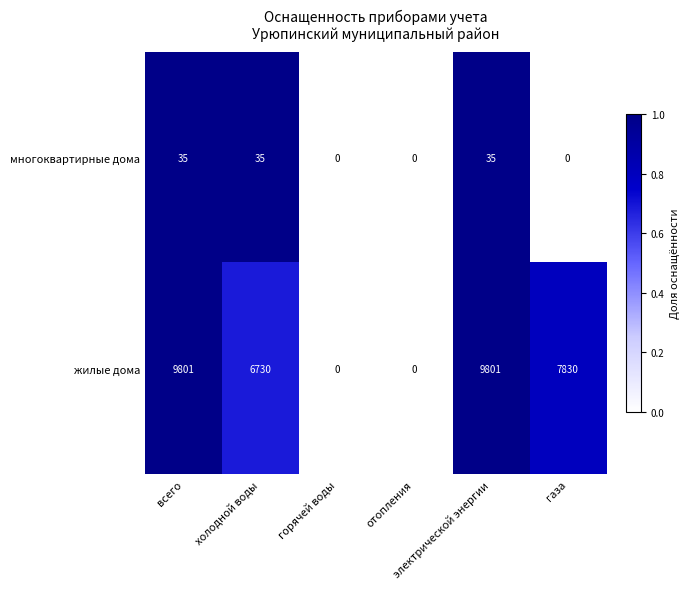

Which series has the largest total across all categories?

жилые дома